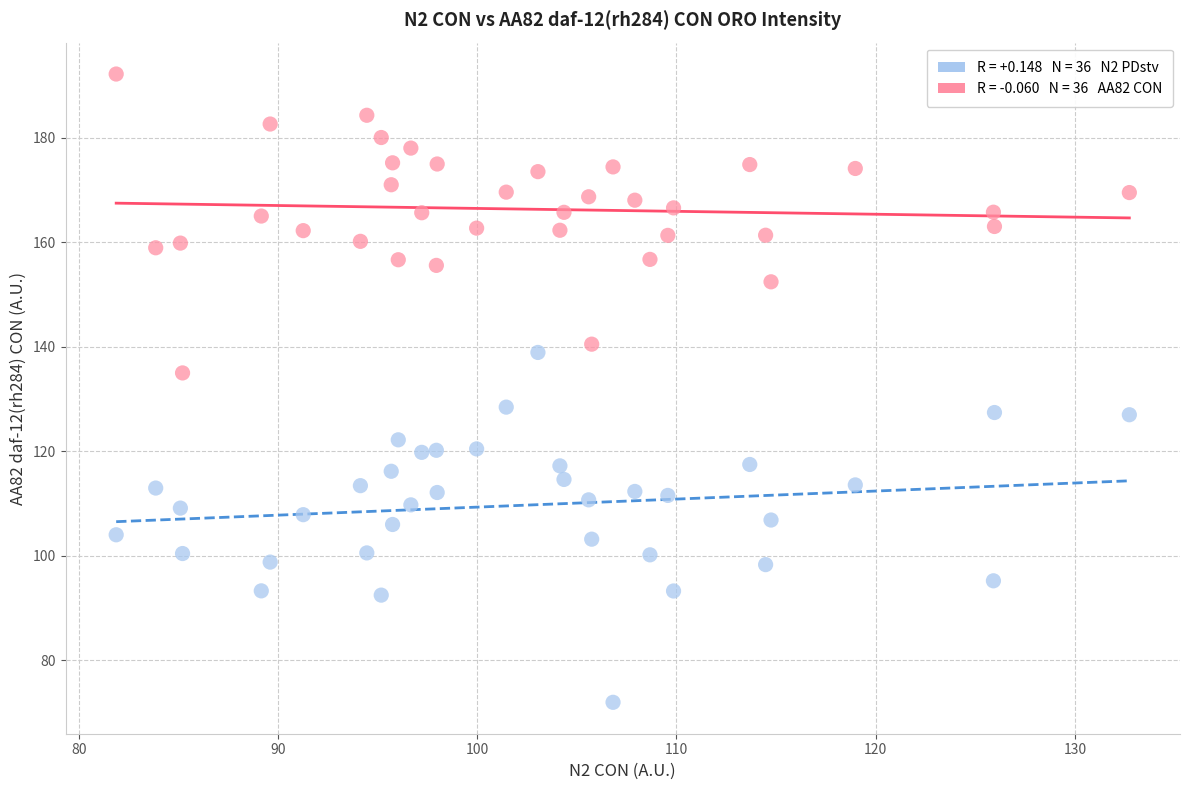

Across all data points, what is the range of X values (max minus min)?

50.9